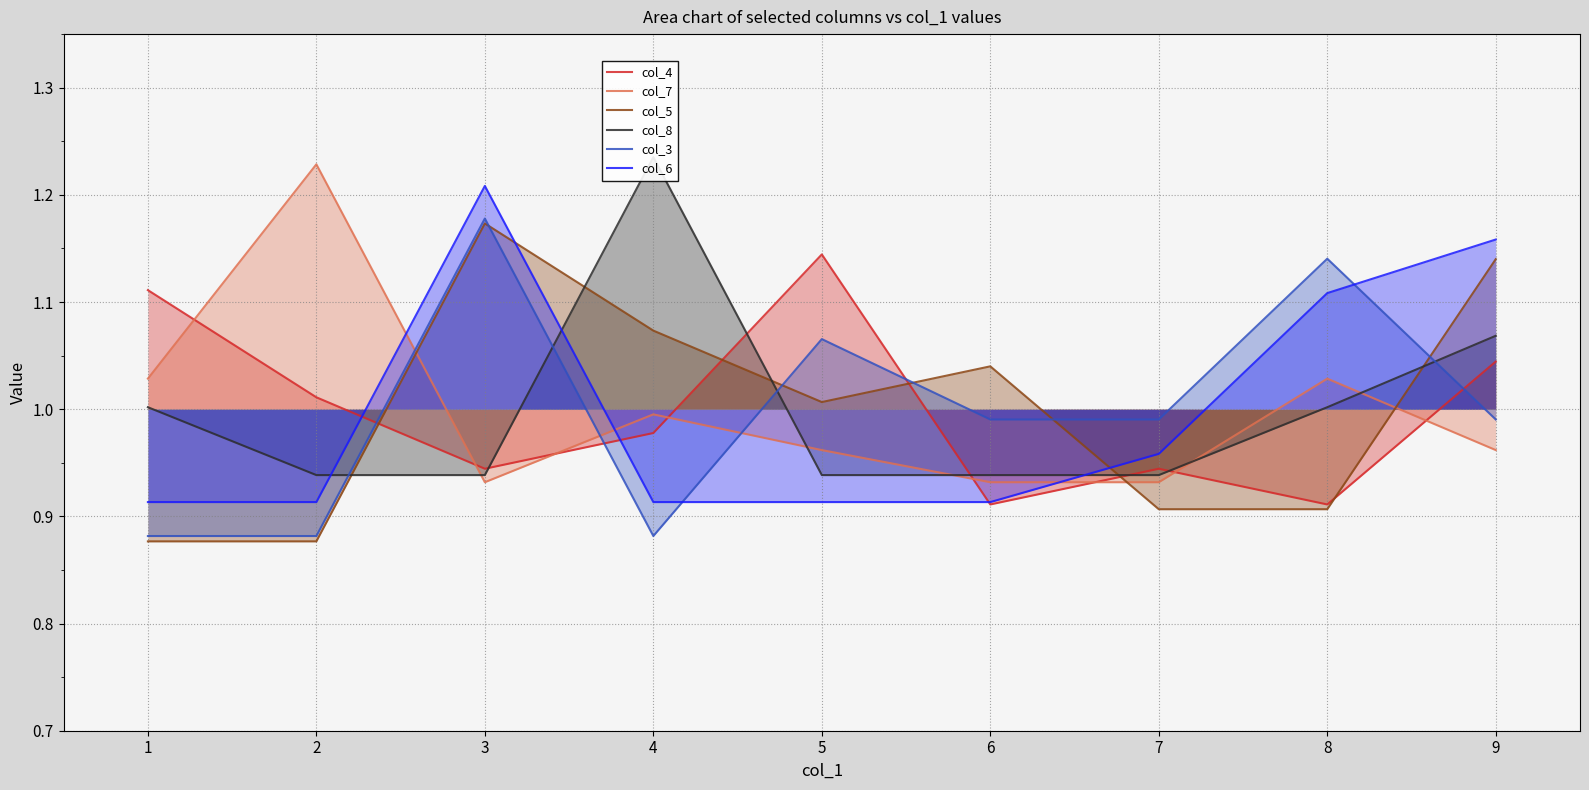

At which category is the sum across all series the highest?

3